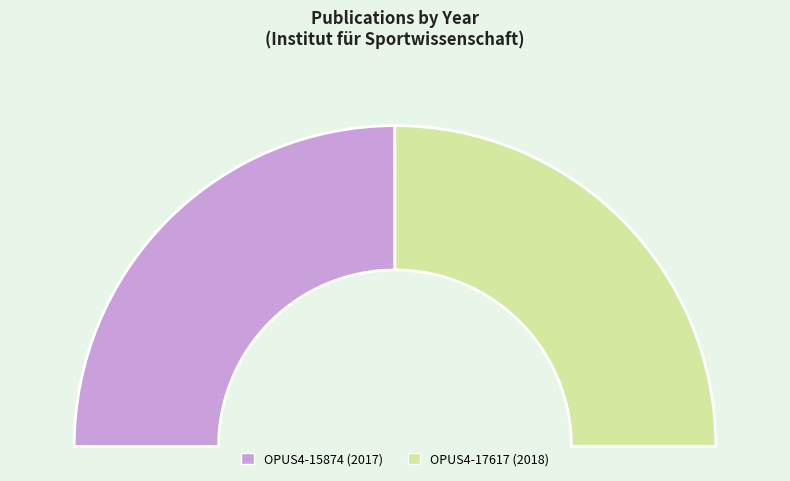

What portion of the pie excludes OPUS4-15874?

50.0%